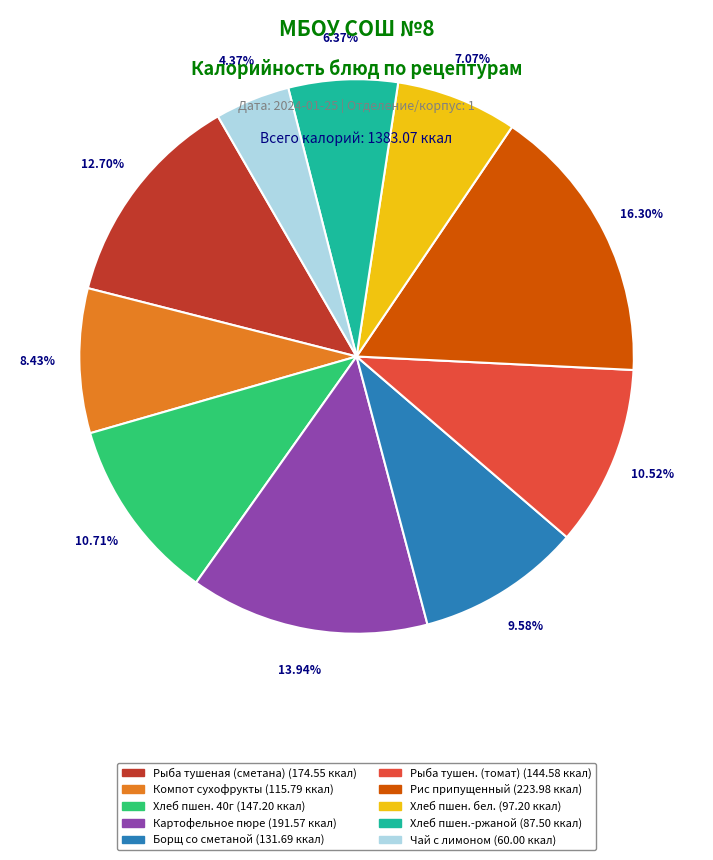

Is there a majority slice in this chart?

No